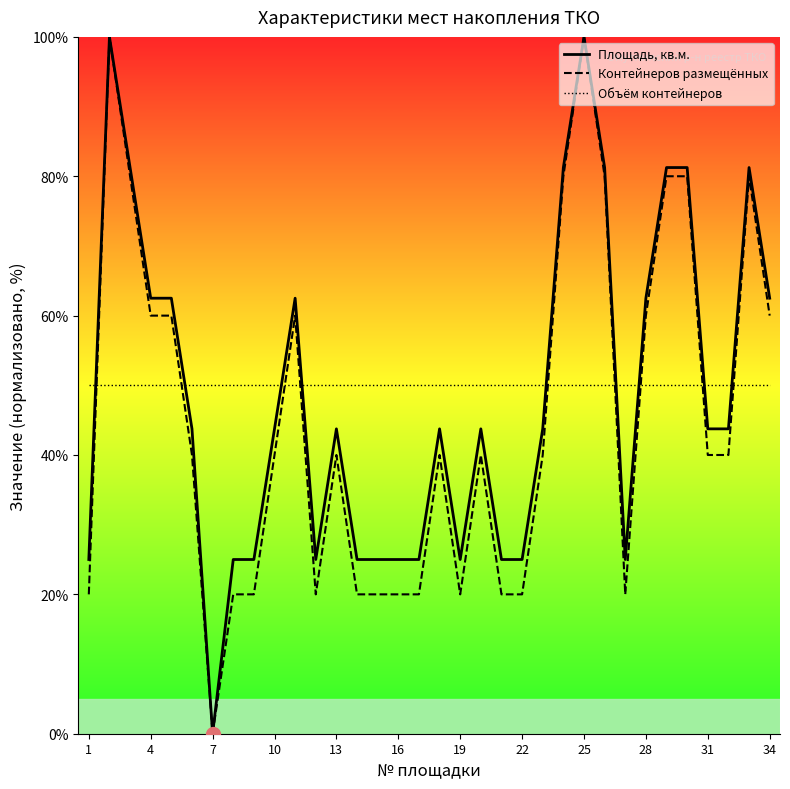

How many times do Объём контейнеров and Контейнеров размещённых cross each other?

9